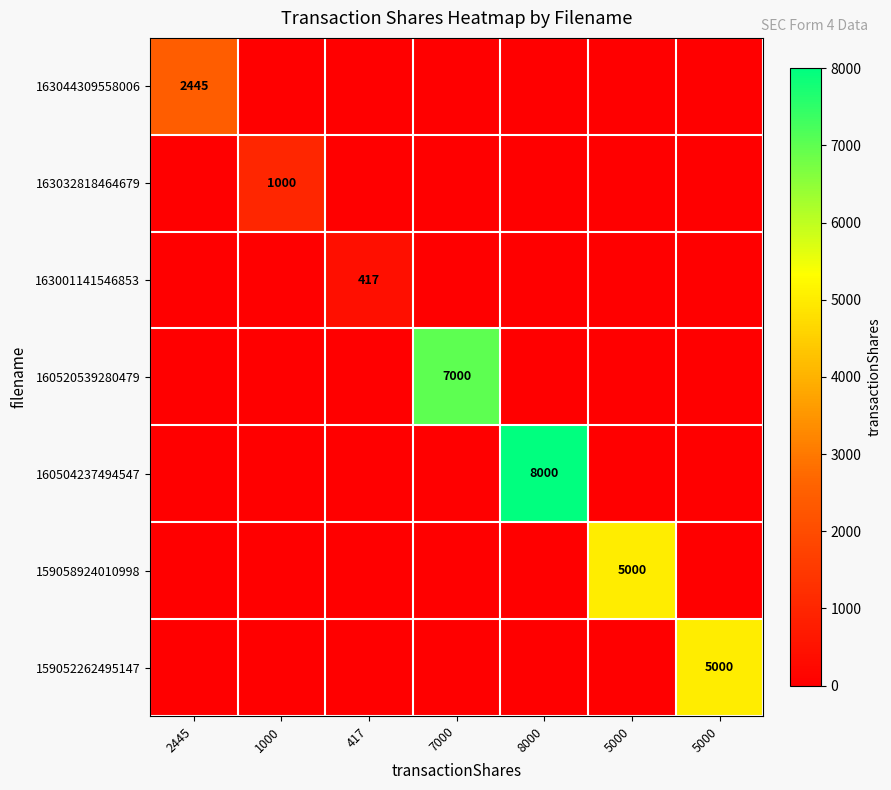

Rank the series at 7000 from lowest to highest value.

163044309558006, 163032818464679, 163001141546853, 160504237494547, 159058924010998, 159052262495147, 160520539280479